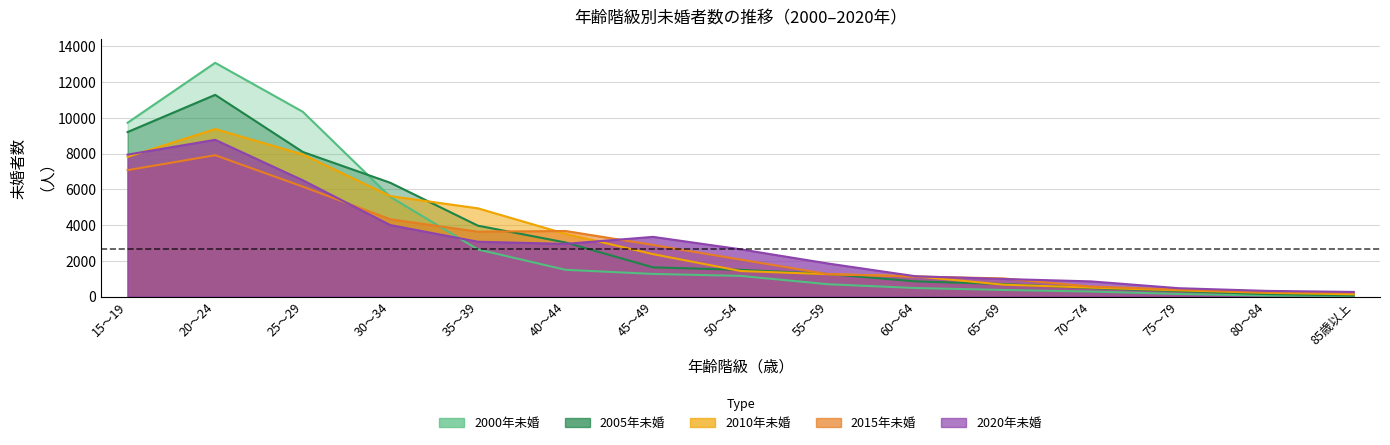

At how many categories does at least one series exceed 3269?

7